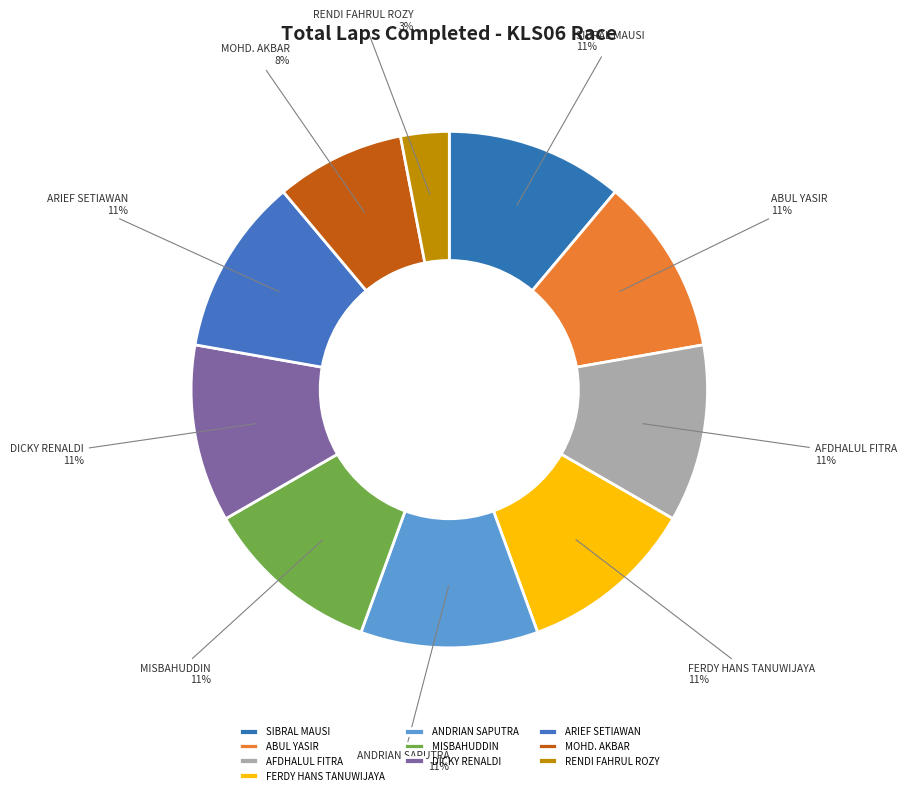

To the nearest percent, what is the difference between the largest and smallest slice percentages?

8%